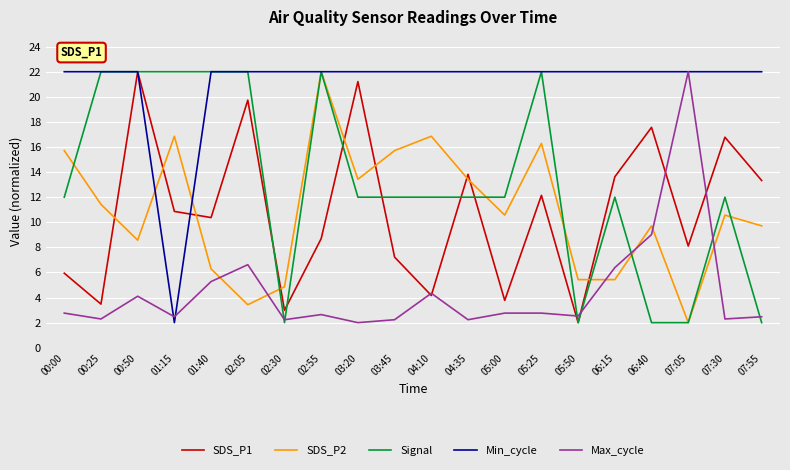

What is the difference between the maximum and second lowest values in the SDS_P1 series?

19.0